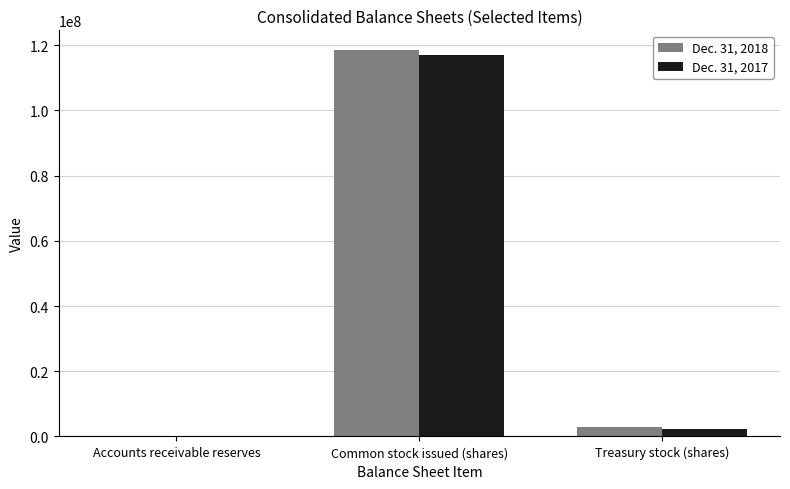

Is it true that Dec. 31, 2017 equals 64487860 at Common stock issued (shares)?

False